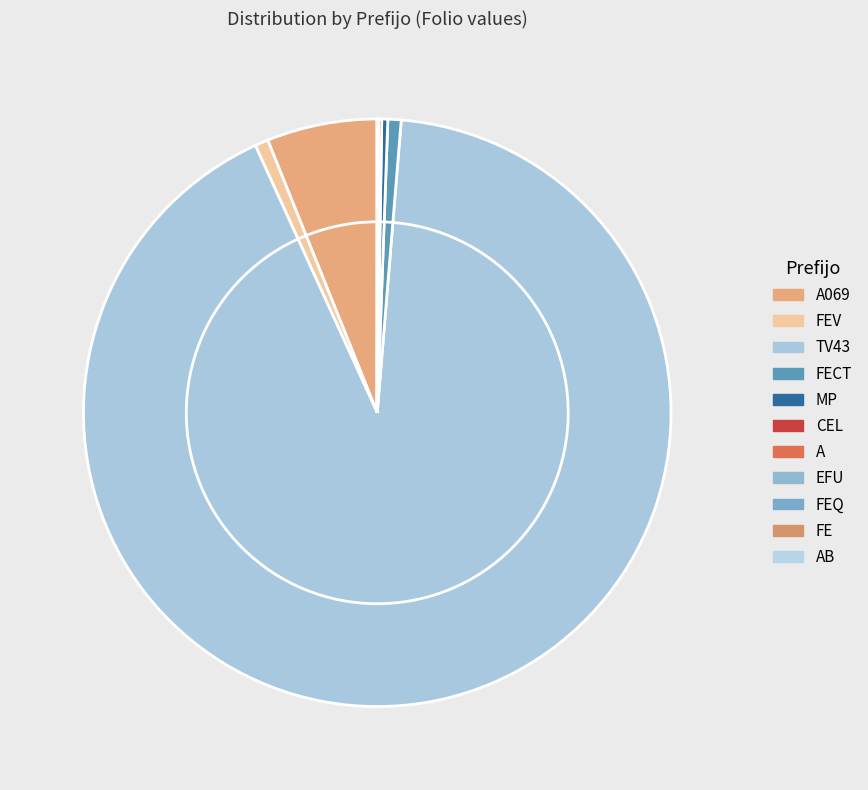

What percentage do CEL and A together represent?

0.2%